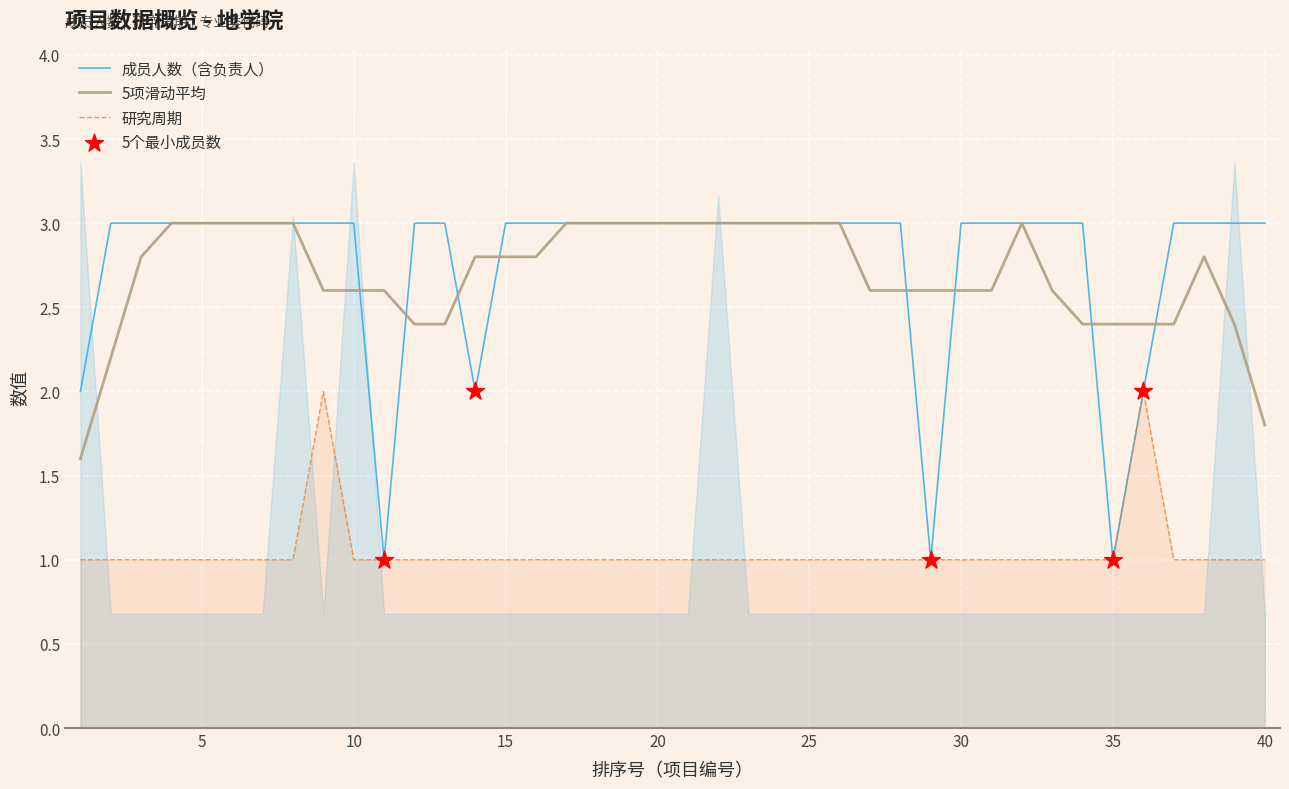

At which category is the sum across all series the highest?

9